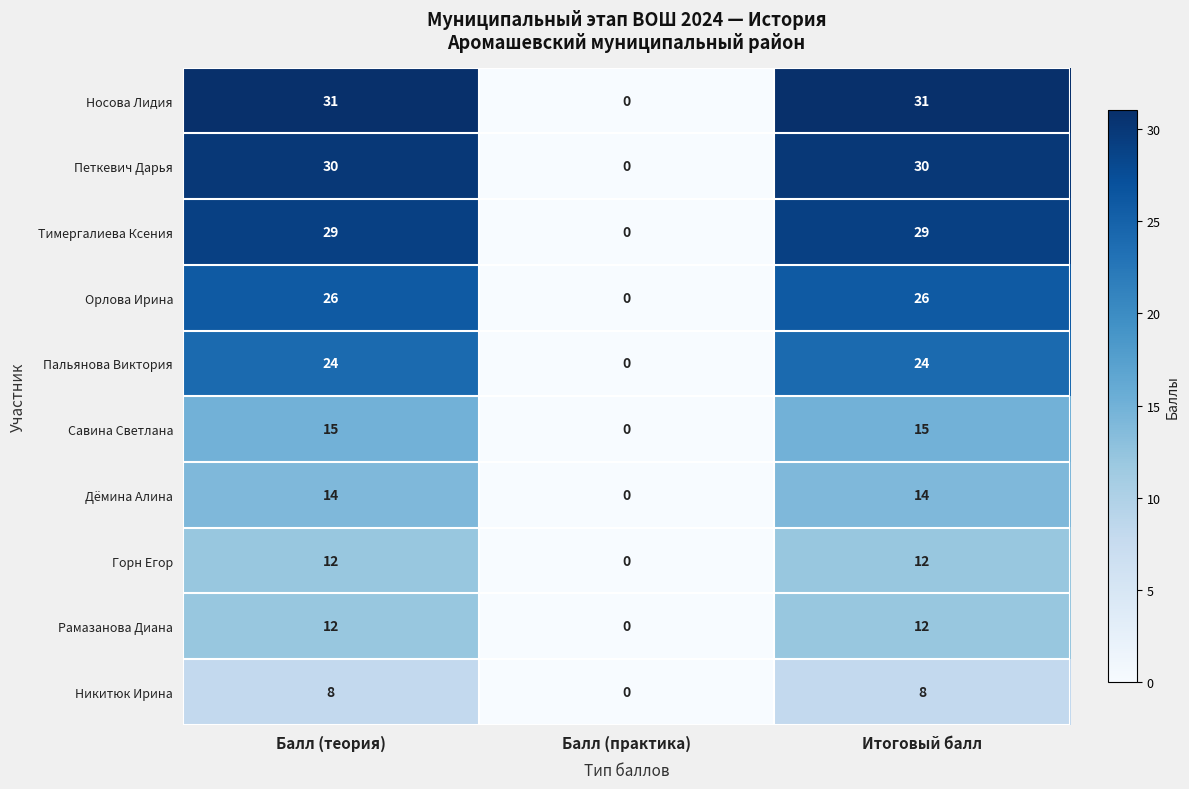

What is the sum of the Пальянова Виктория values at Итоговый балл and Балл (практика)?

24